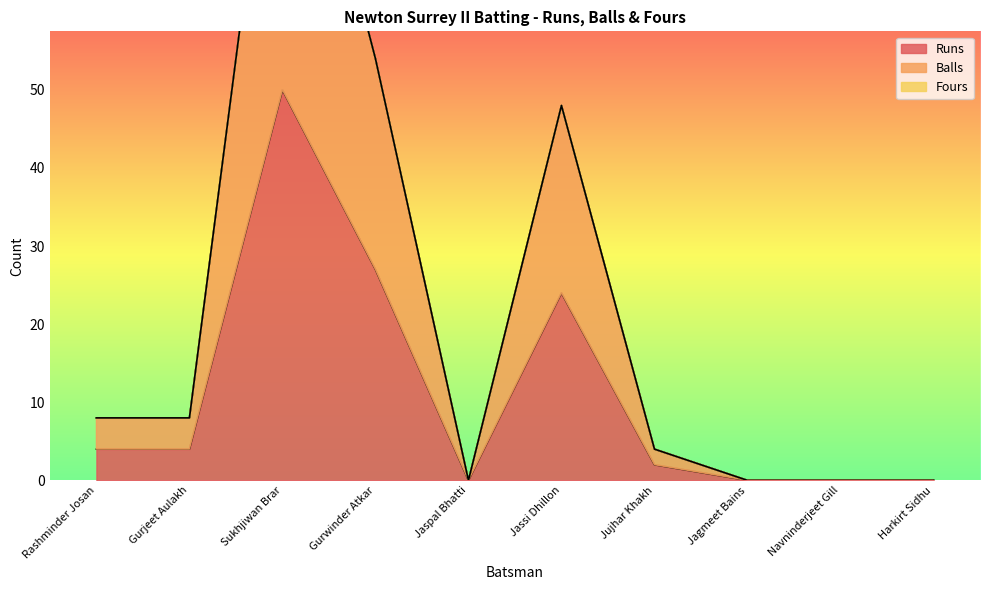

What is the highest value of the Runs series?

50